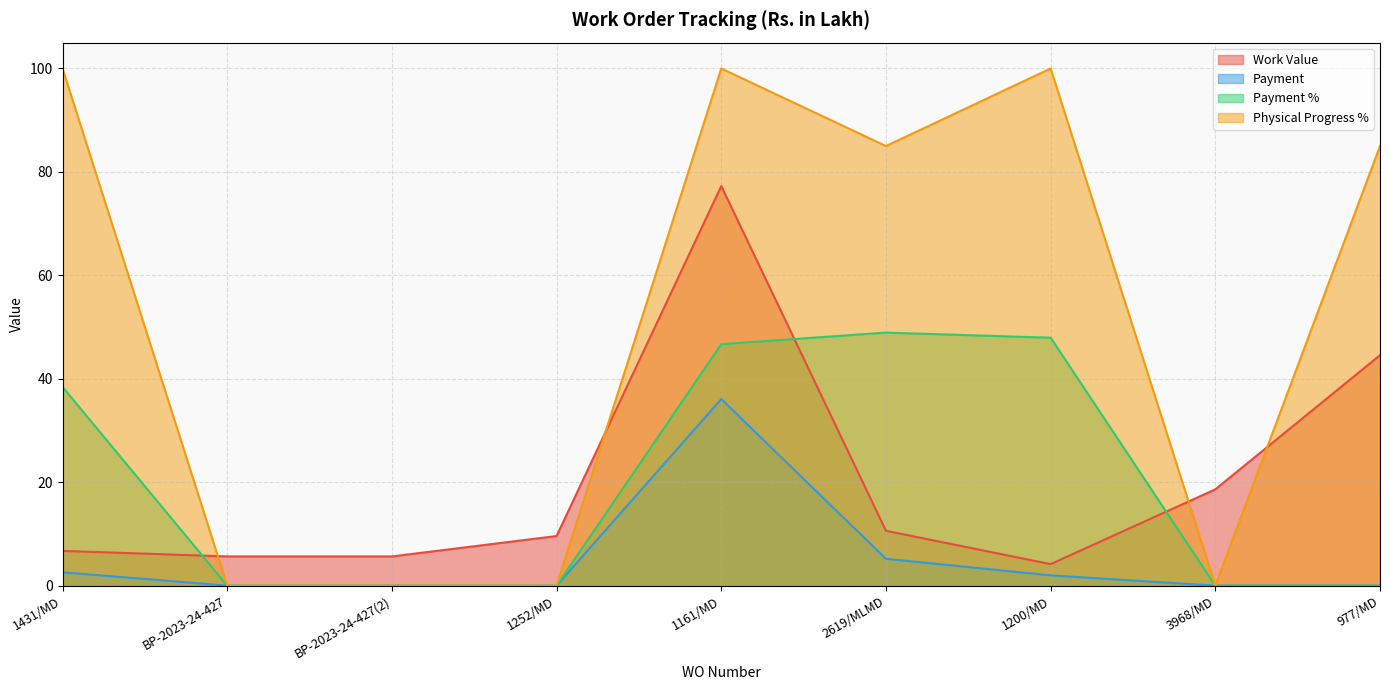

How many positive values does the Payment % series have?

4